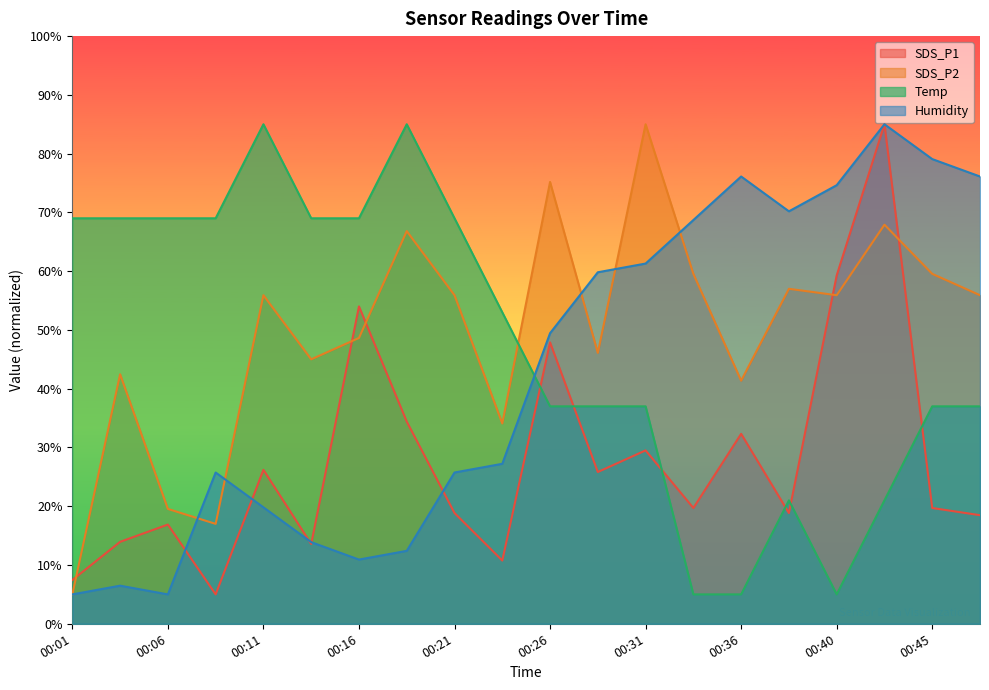

What are all the series names shown in the legend?

SDS_P1, SDS_P2, Temp, Humidity